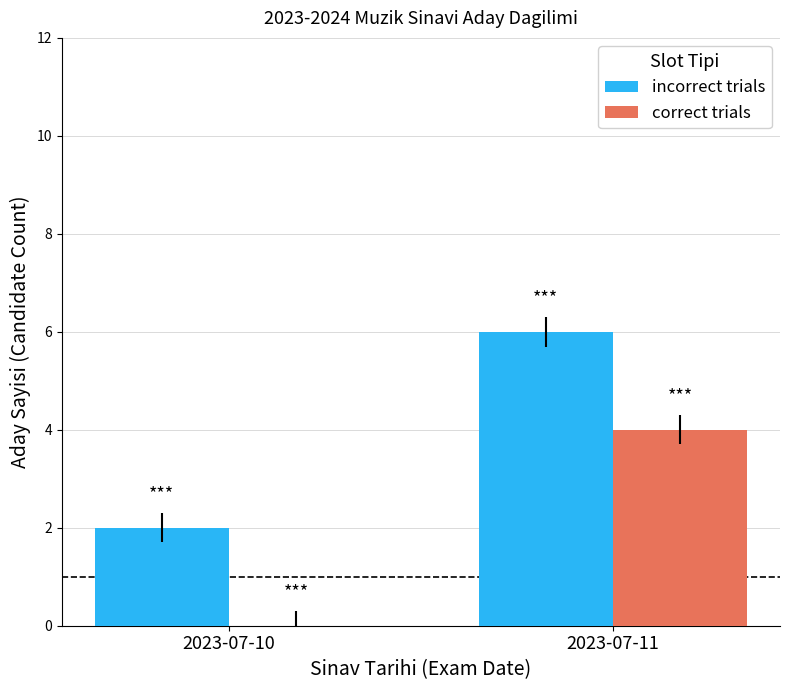

What is the highest value of the correct trials series?

4